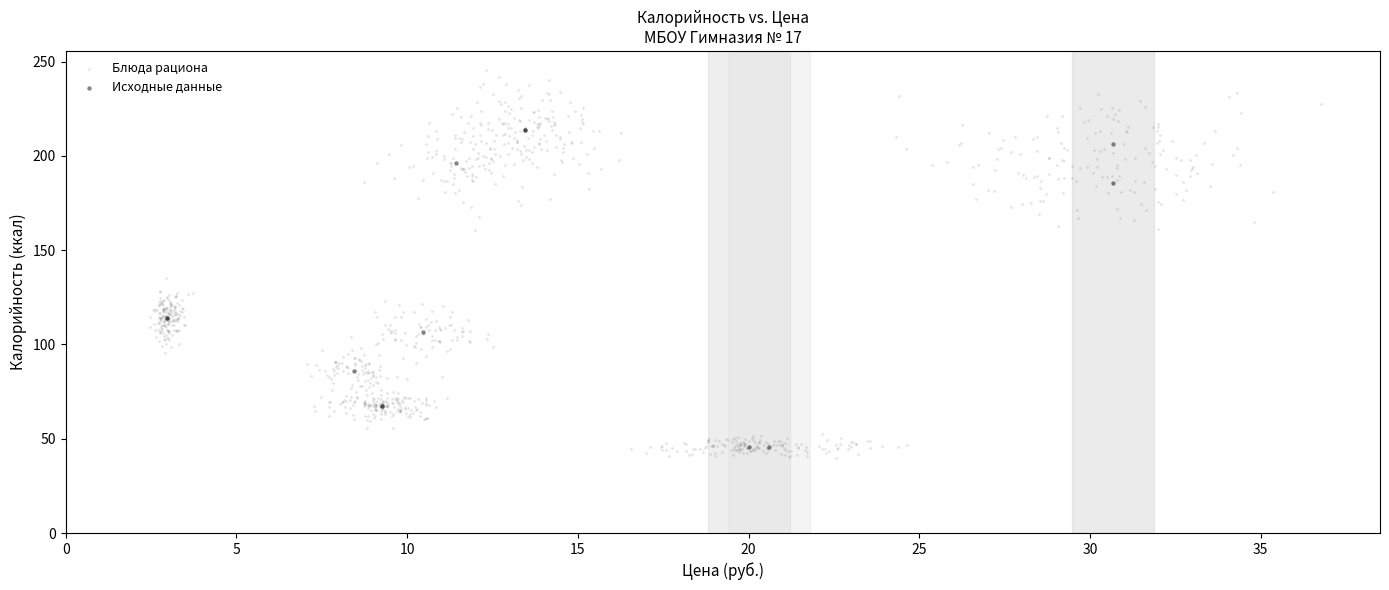

Which series reaches the maximum Y coordinate?

Блюда рациона